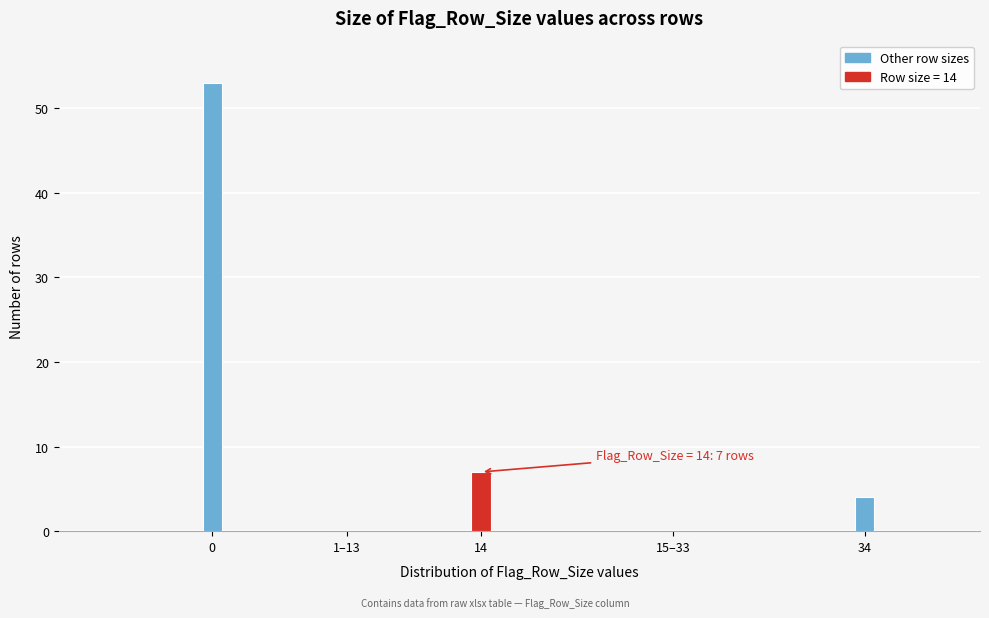

Reading left to right, transcribe all the data shown in this chart.

0=53	1–13=0	14=7	15–33=0	34=4